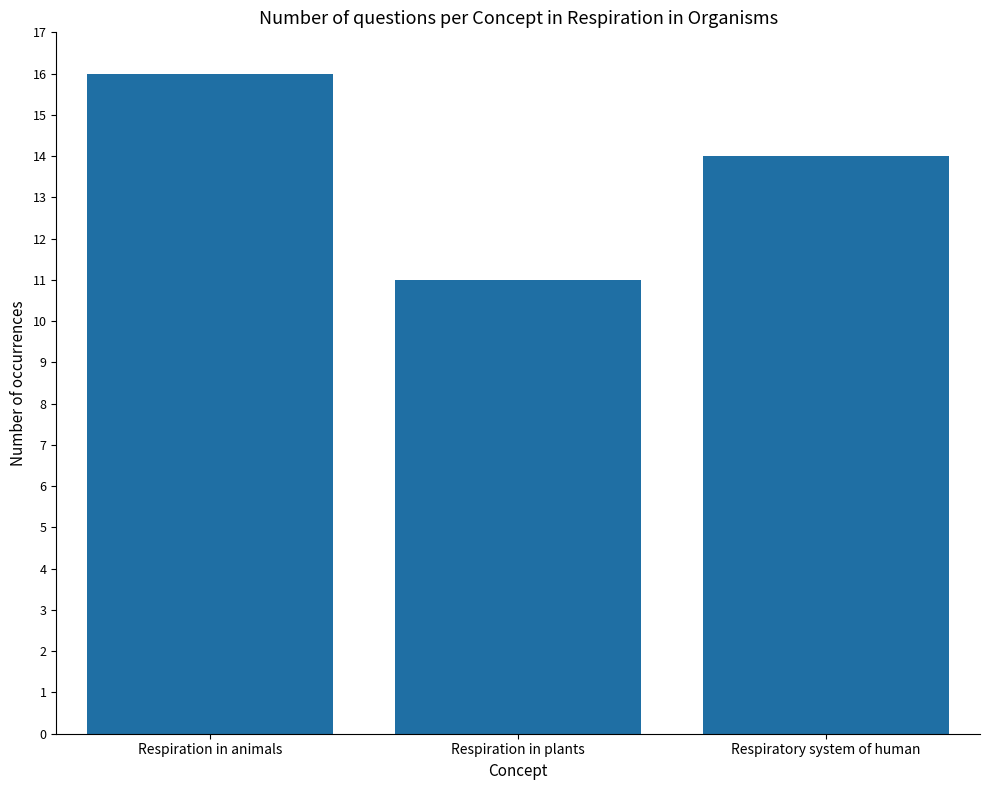

Is it true that the value at Respiration in plants is 11?

True